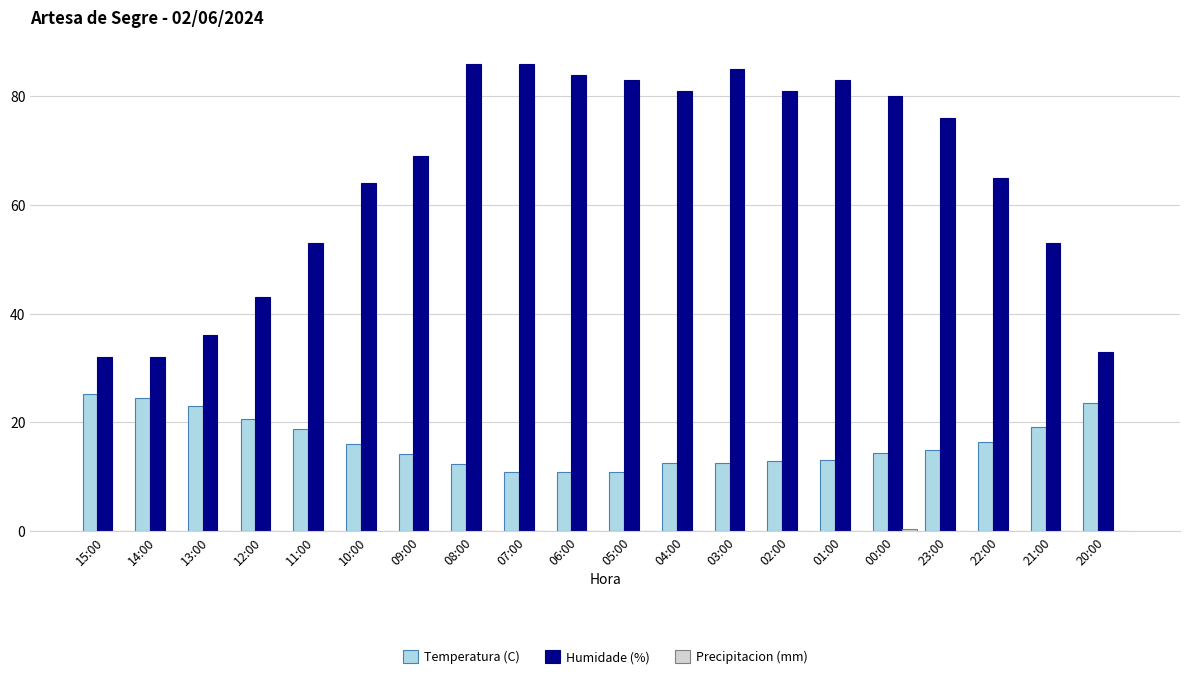

What is the sum of the Humidade (%) values at 13:00 and 22:00?

101.0